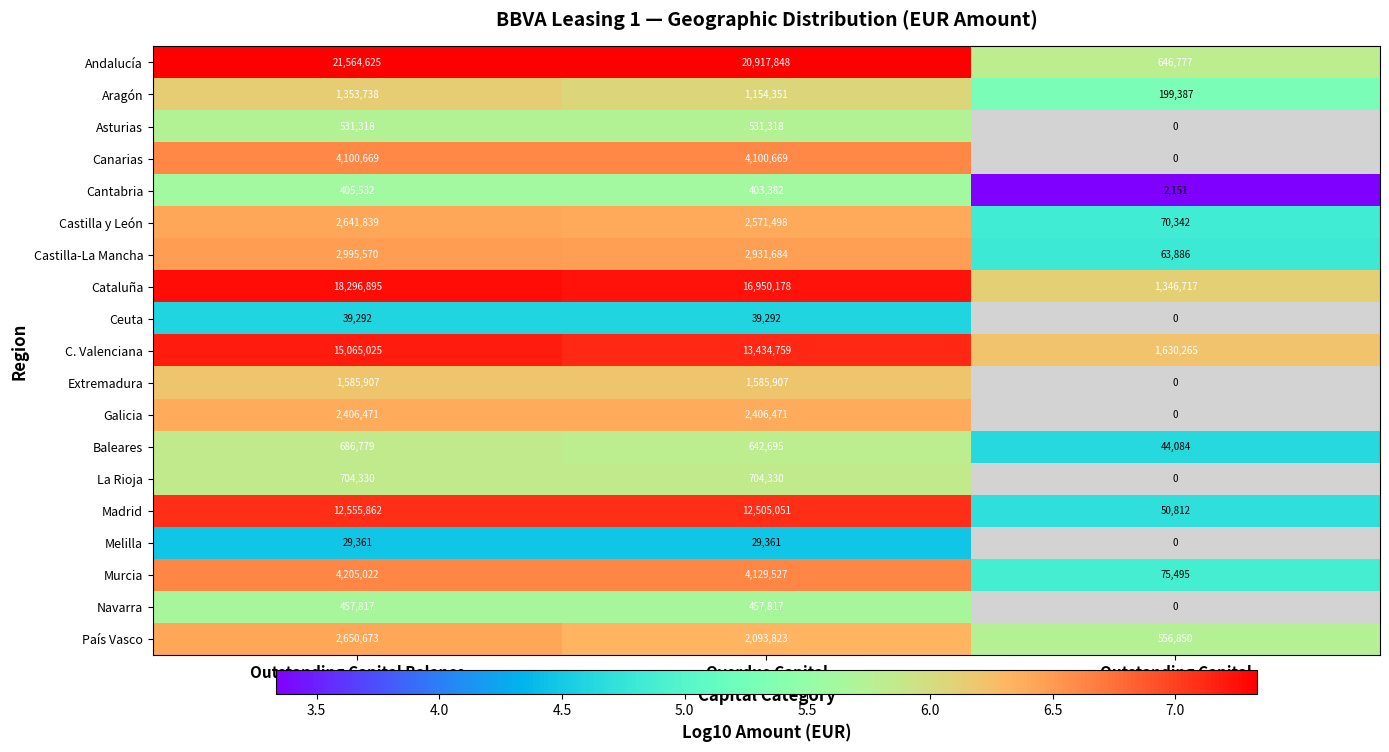

What is the difference between the highest and lowest values at Overdue Capital?

20888487